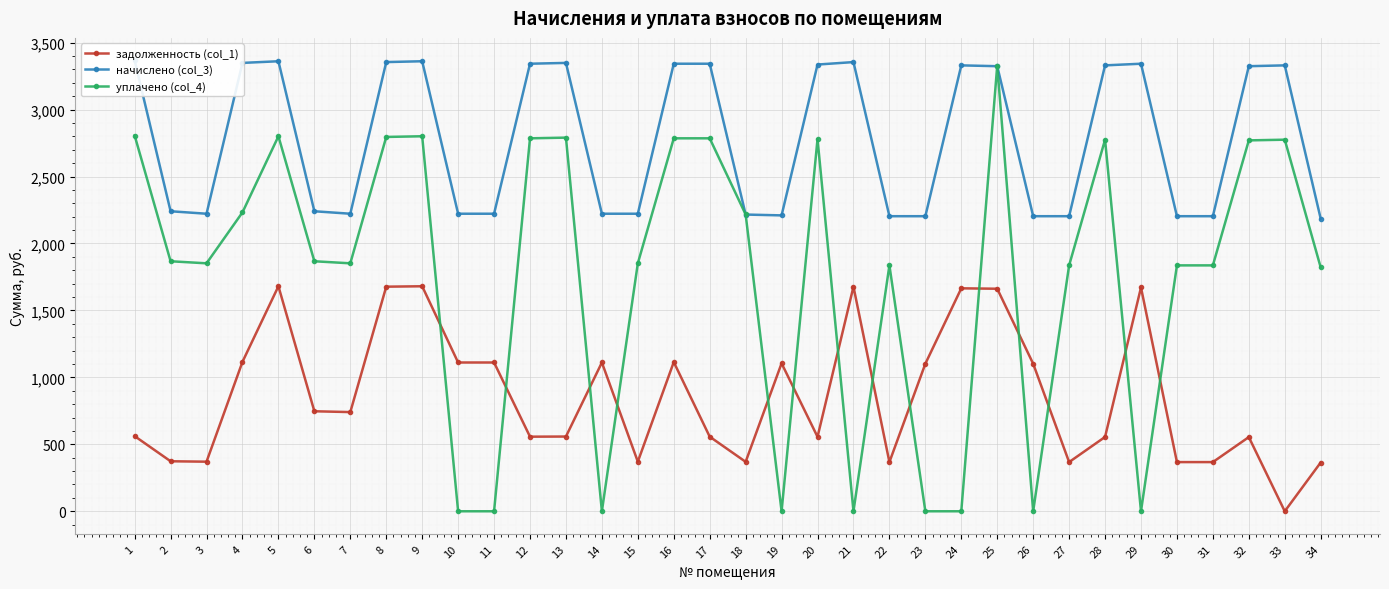

What is the difference between the second highest and second lowest values in the задолженность (col_1) series?

1316.4